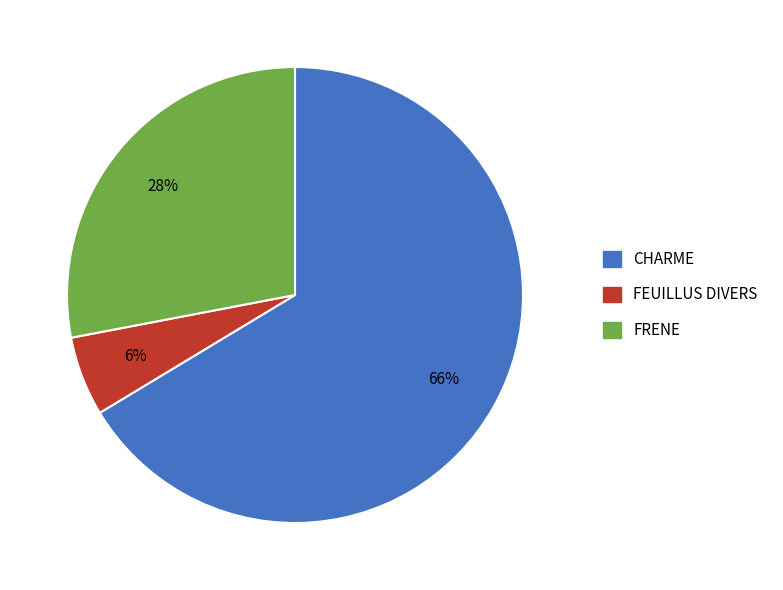

Is the sum of FRENE and CHARME greater than half?

Yes